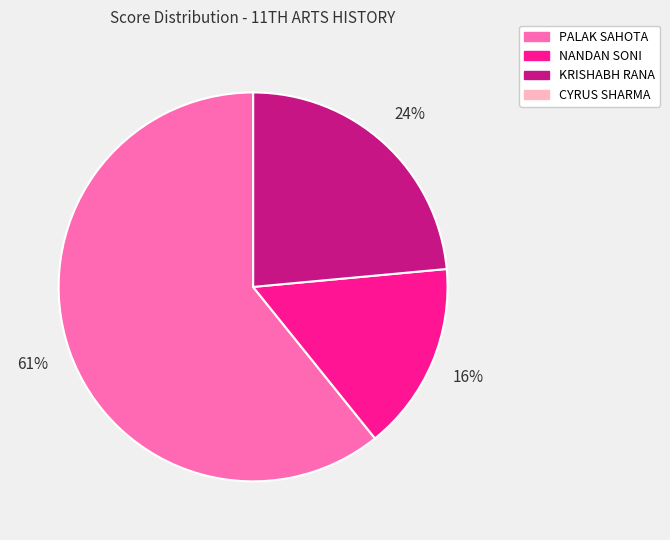

Combined, do KRISHABH RANA and NANDAN SONI account for over 50%?

No